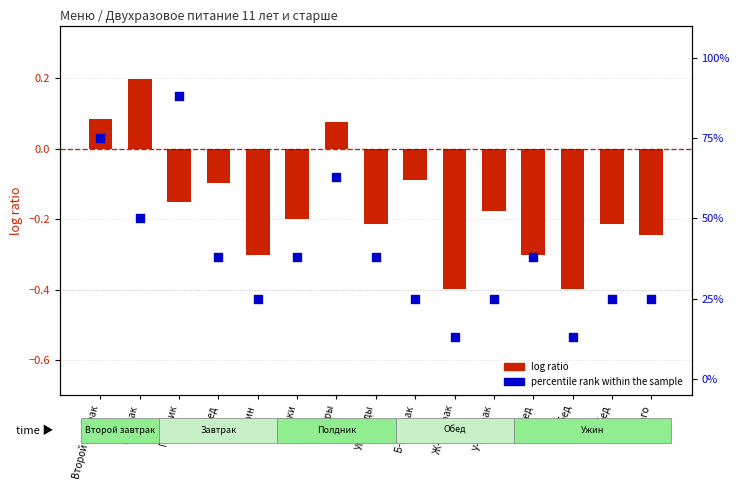

What is the change in value from Завтрак to Полдник?

+38